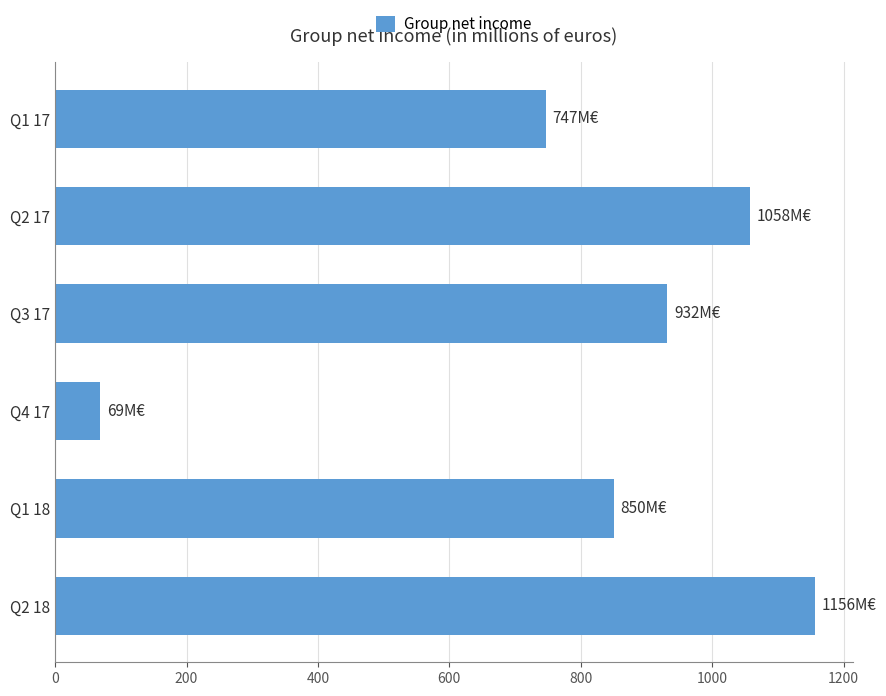

Reading top to bottom, what are all the values shown in this chart?

Q1 17=747	Q2 17=1058	Q3 17=932	Q4 17=69	Q1 18=850	Q2 18=1156